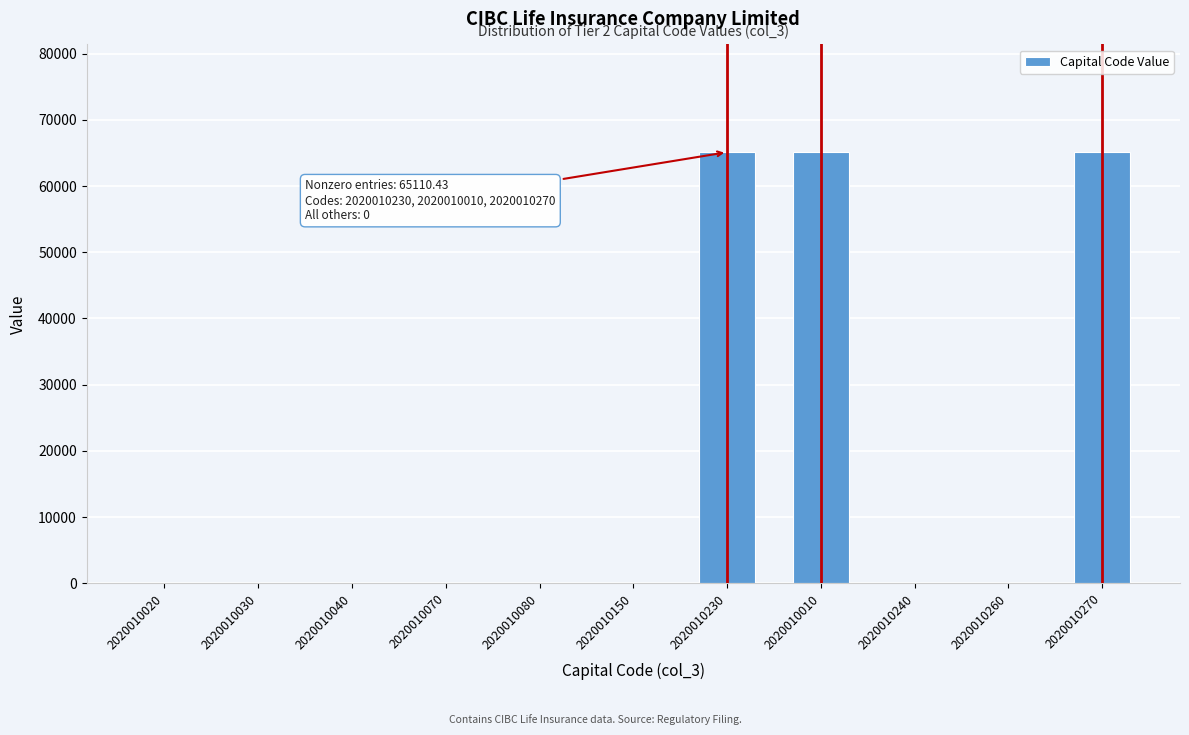

Reading right to left, transcribe all the data shown in this chart.

2020010270=65110.4	2020010260=0.0	2020010240=0.0	2020010010=65110.4	2020010230=65110.4	2020010150=0.0	2020010080=0.0	2020010070=0.0	2020010040=0.0	2020010030=0.0	2020010020=0.0